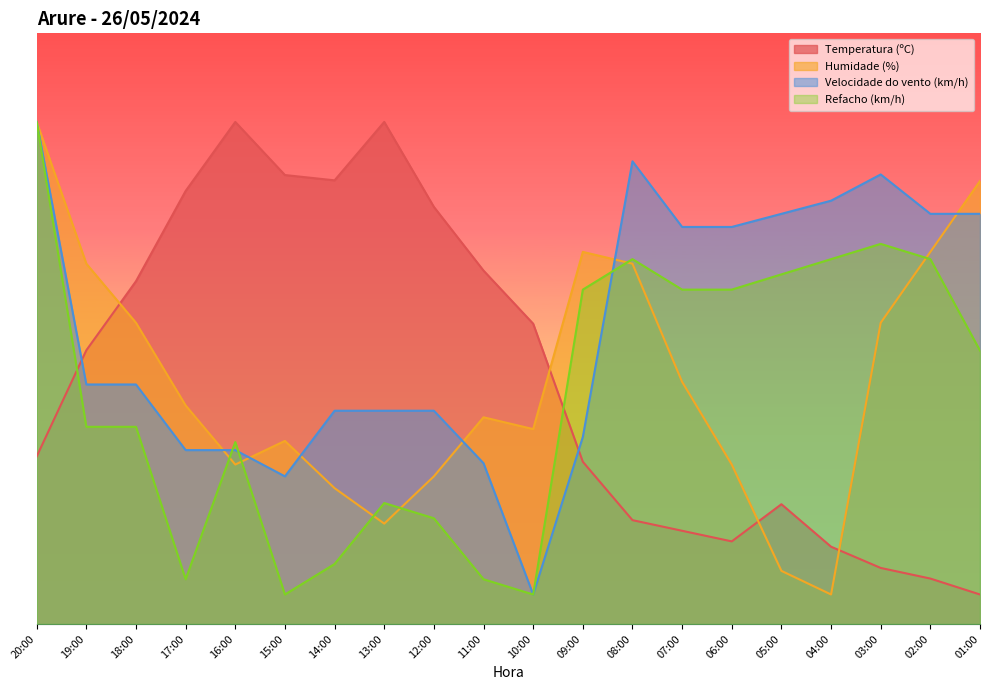

At which label does Temperatura (ºC) reach its peak?

16:00